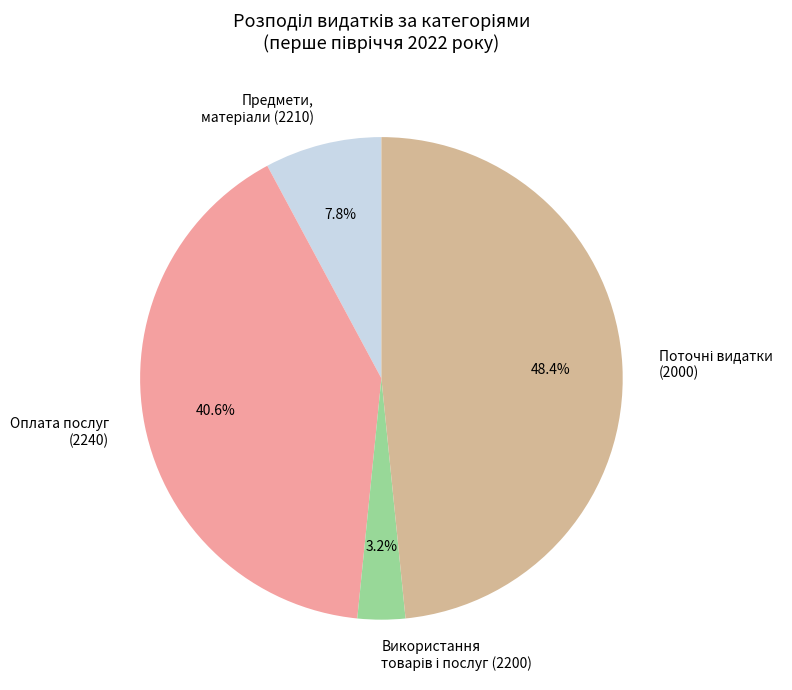

Does any single category account for the majority?

No